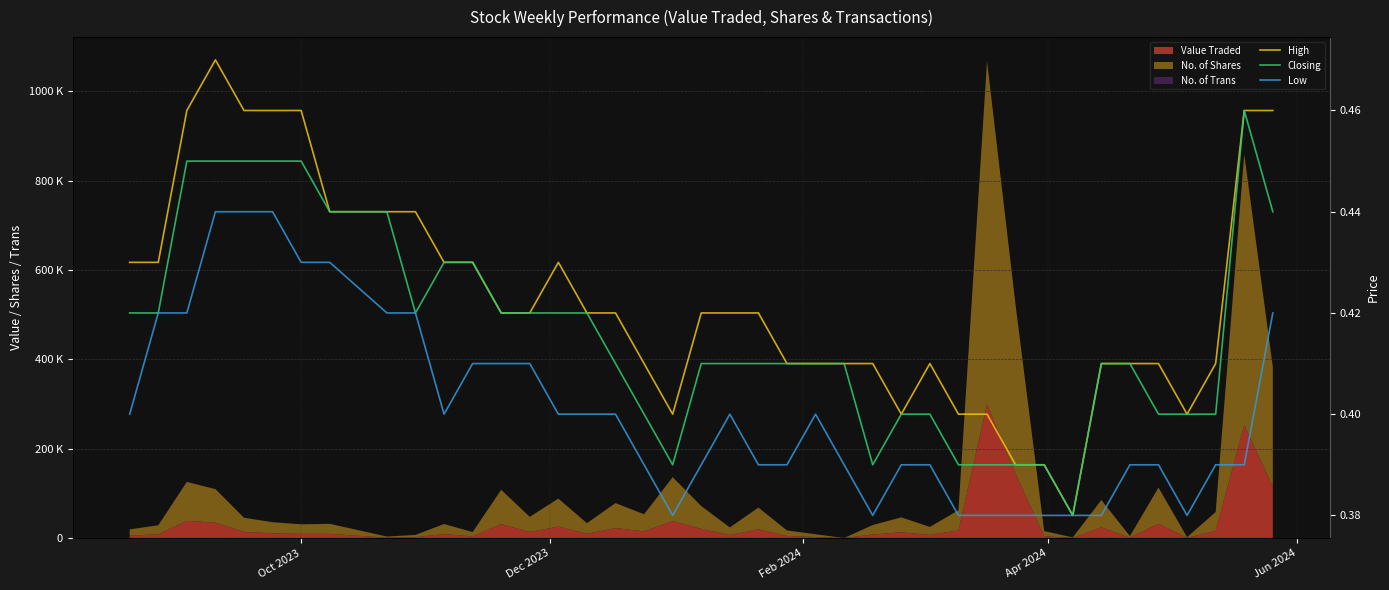

Does the chart have visible grid lines?

Yes